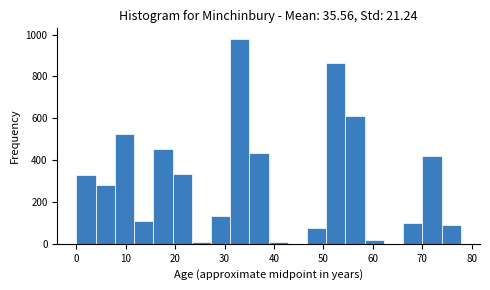

Around what value on the x-axis is the tallest bar? Give the approximate position of its centre, as read against the axis.

33